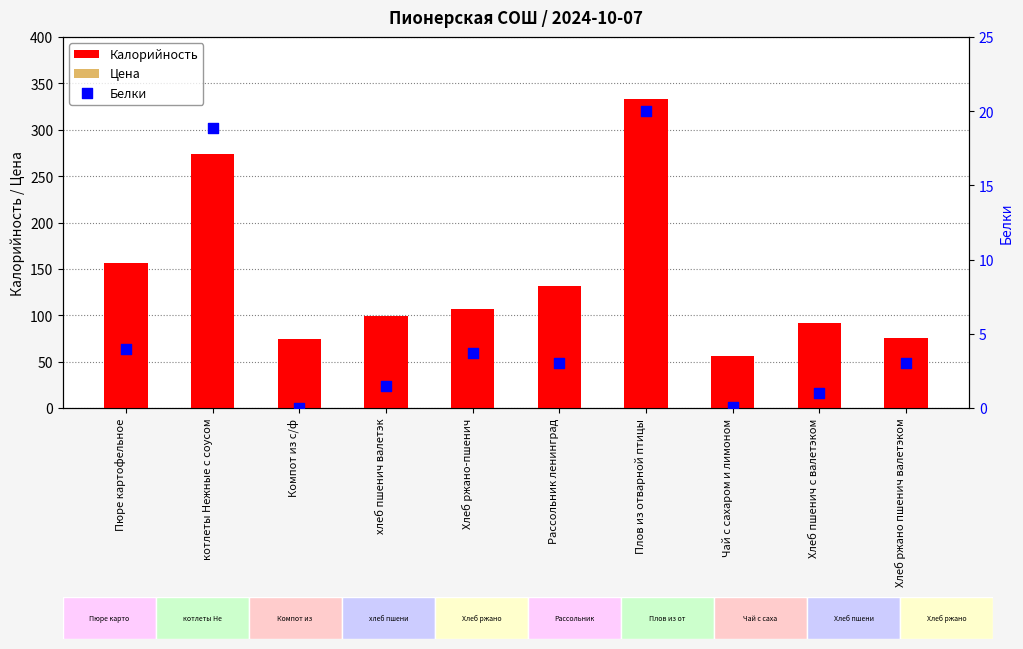

Which series has the largest total across all categories?

Калорийность